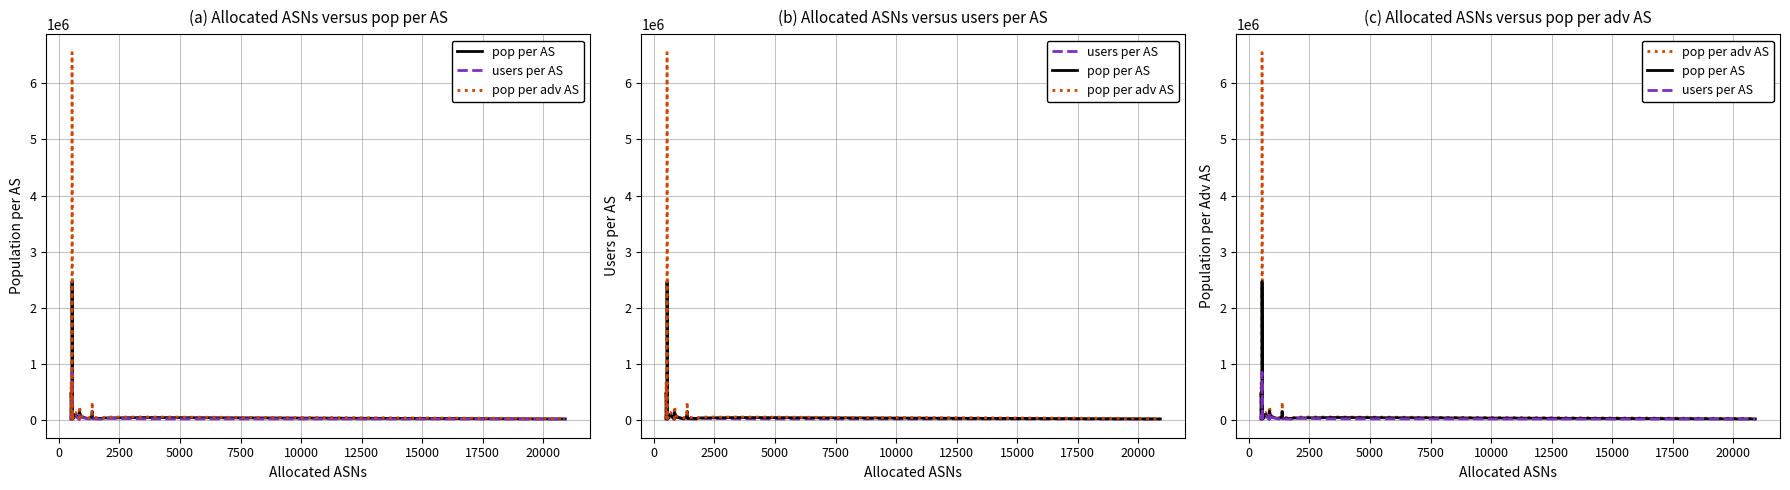

At how many categories does at least one series exceed 230524?

4